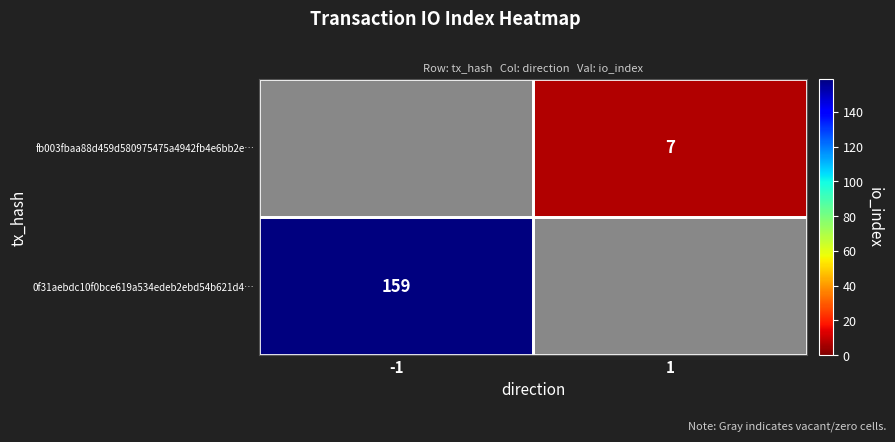

What is the greatest value displayed?

159